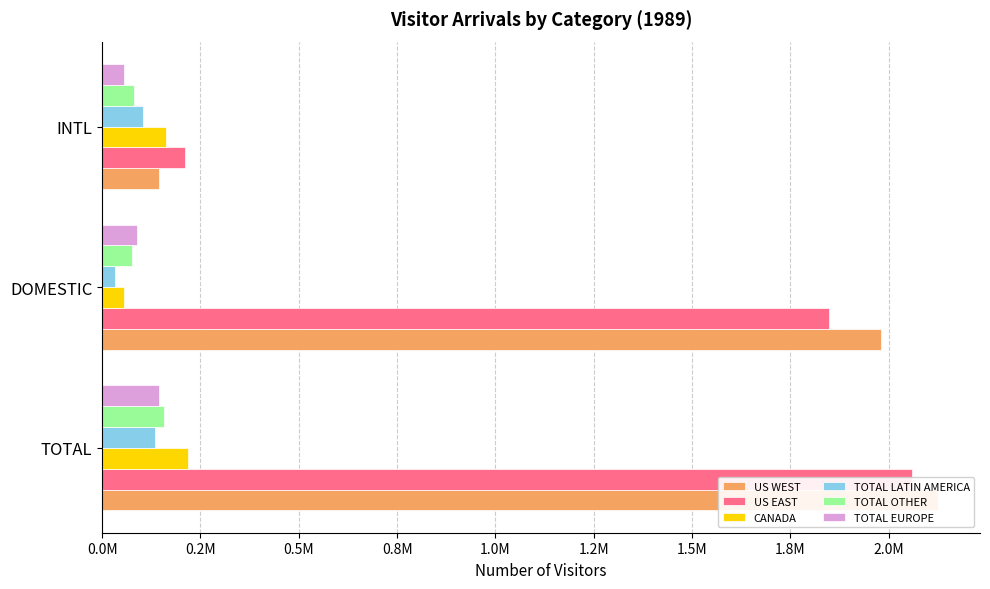

True or false: CANADA has a value of 85296.9 at TOTAL.

False